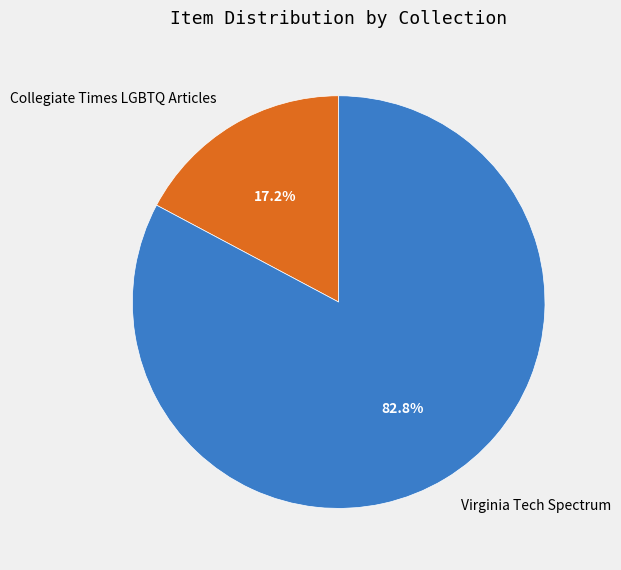

Which category has the biggest portion of the pie?

Virginia Tech Spectrum